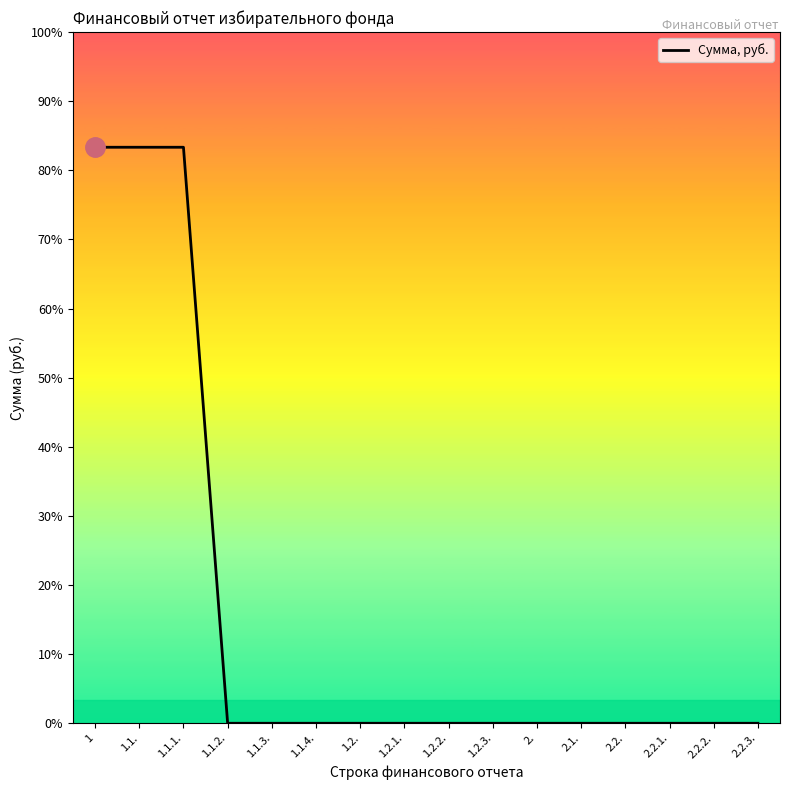

True or false: there are more than 2 points higher than both neighbors.

False